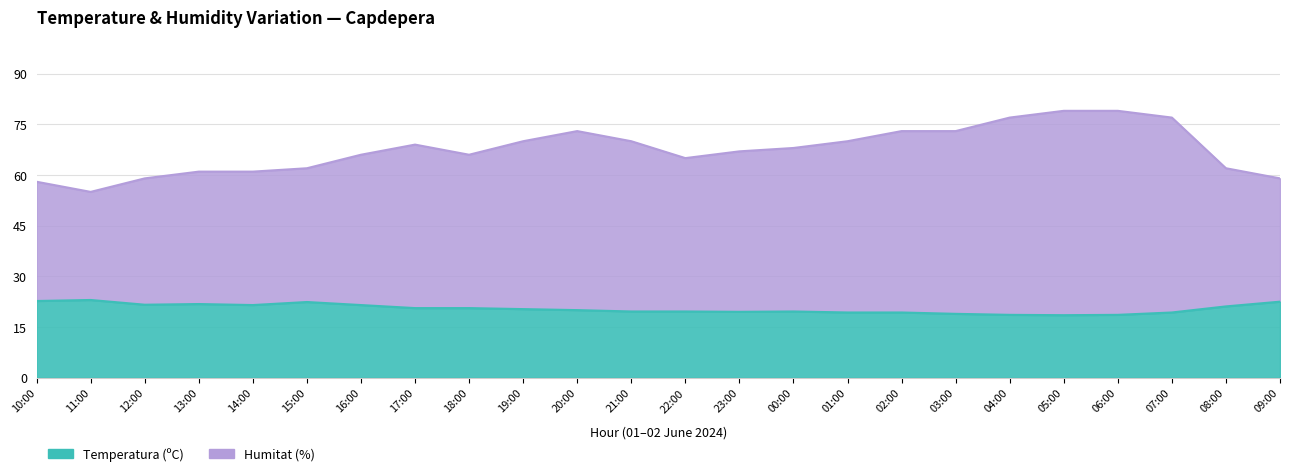

List the labels in order of Humitat (%) value, largest first.

05:00, 06:00, 04:00, 07:00, 20:00, 02:00, 03:00, 19:00, 21:00, 01:00, 17:00, 00:00, 23:00, 16:00, 18:00, 22:00, 15:00, 08:00, 13:00, 14:00, 12:00, 09:00, 10:00, 11:00